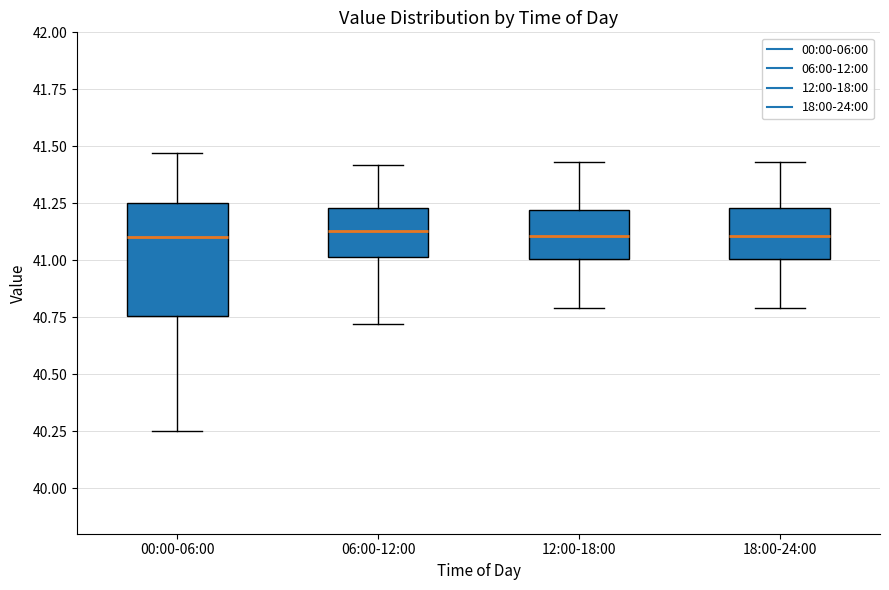

Reading left to right, transcribe this box plot: for each box, give where its median line is, the range the box spans, and where its two whiskers end, as read against the y-axis. The values are not printed on the chart, so give them approximately, as read against the axis.

00:00-06:00: median 41.10, box 40.75 to 41.25, whiskers 40.25 to 41.45
06:00-12:00: median 41.15, box 41.00 to 41.25, whiskers 40.70 to 41.40
12:00-18:00: median 41.10, box 41.00 to 41.20, whiskers 40.80 to 41.45
18:00-24:00: median 41.10, box 41.00 to 41.25, whiskers 40.80 to 41.45